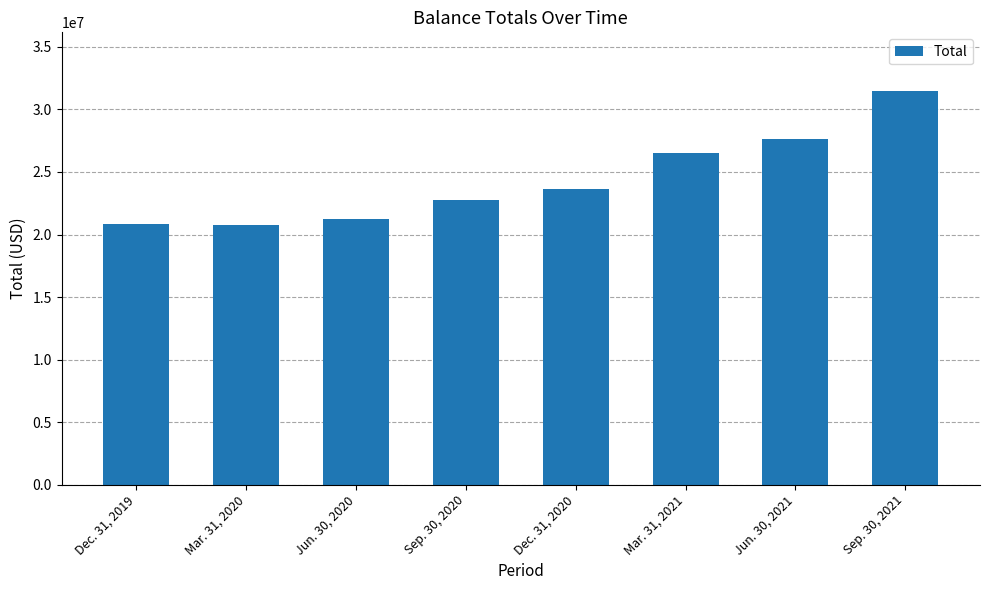

Is it true that the value at Jun. 30, 2021 is 13012536?

False